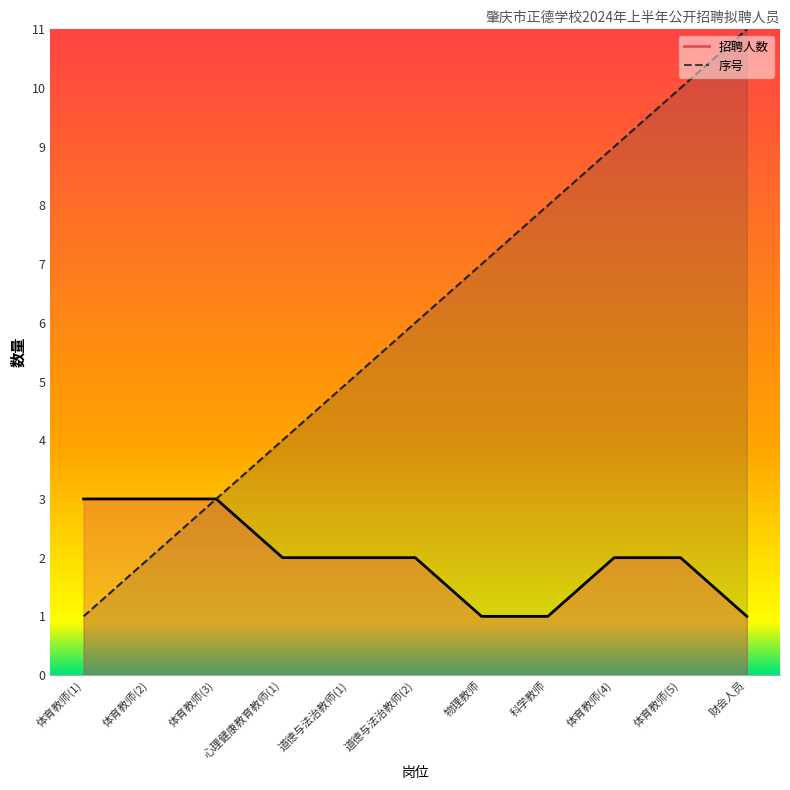

Where does the 招聘人数 series first go above 2?

体育教师(1)